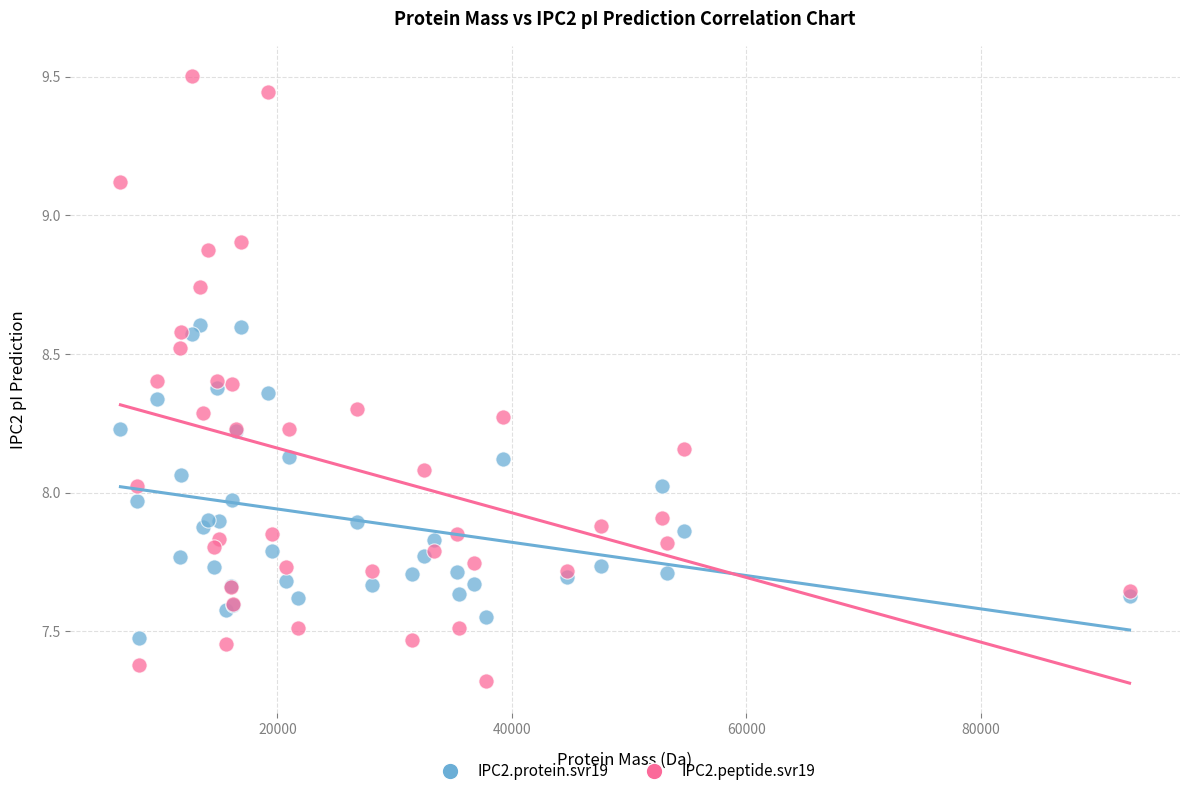

What are all the series names shown in the legend?

IPC2.protein.svr19, IPC2.peptide.svr19